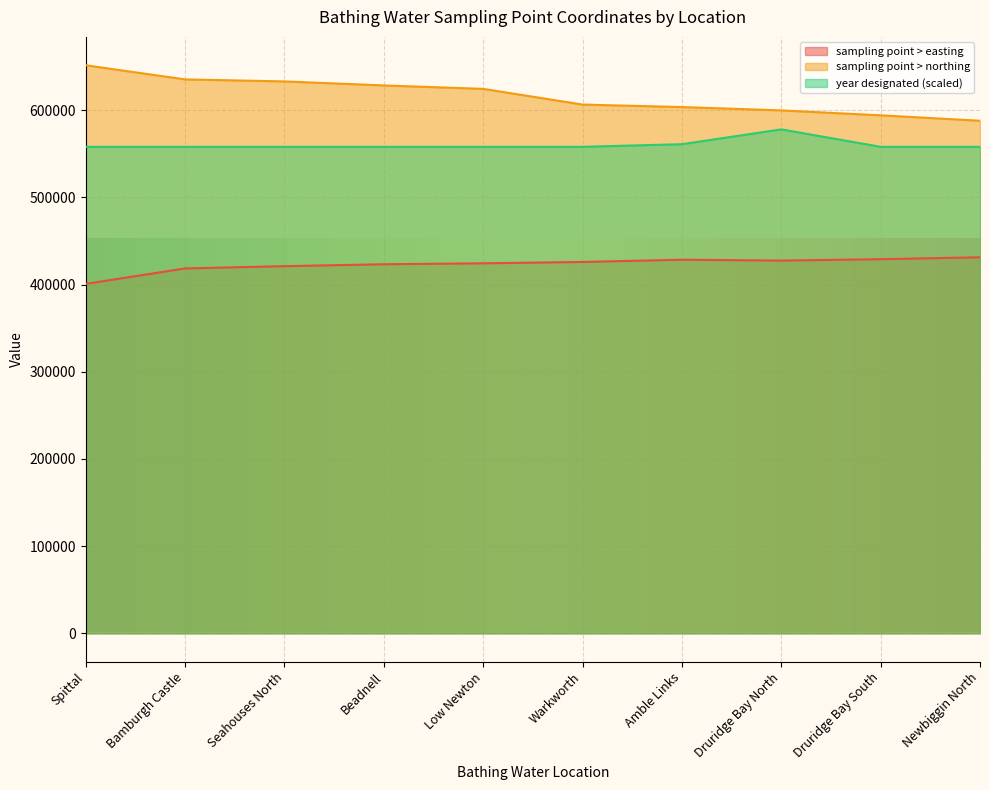

What is the minimum value for year designated?

558000